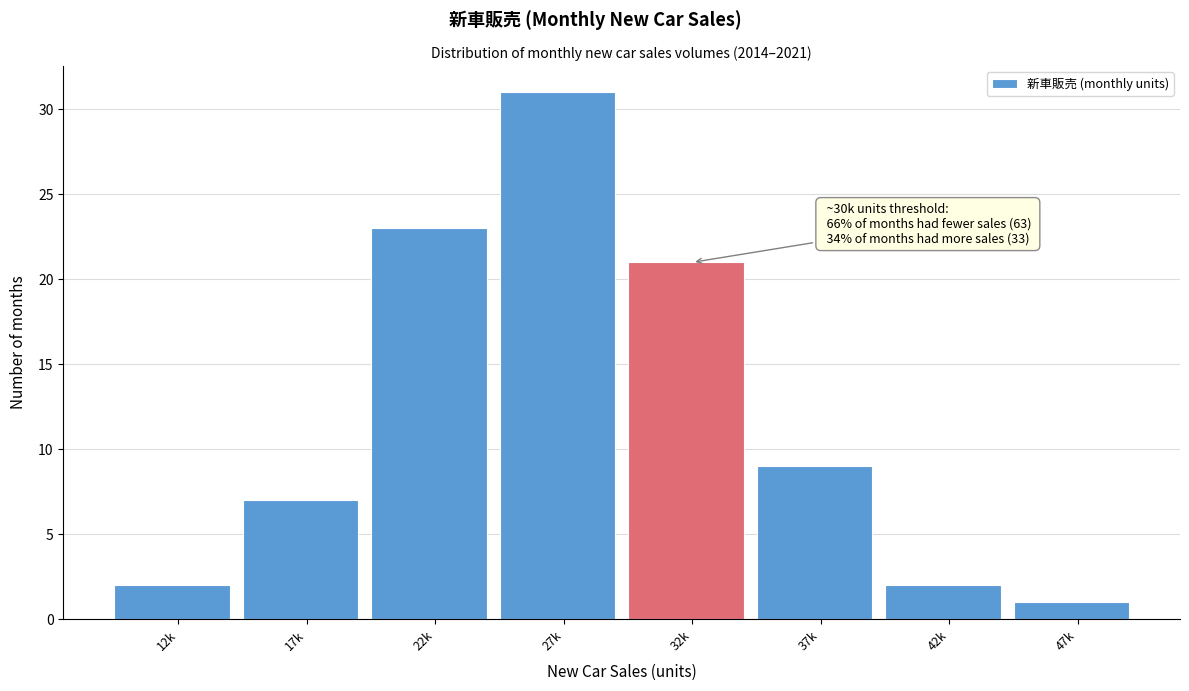

Reading right to left, list all the values displayed in this chart.

1	2	9	21	31	23	7	2